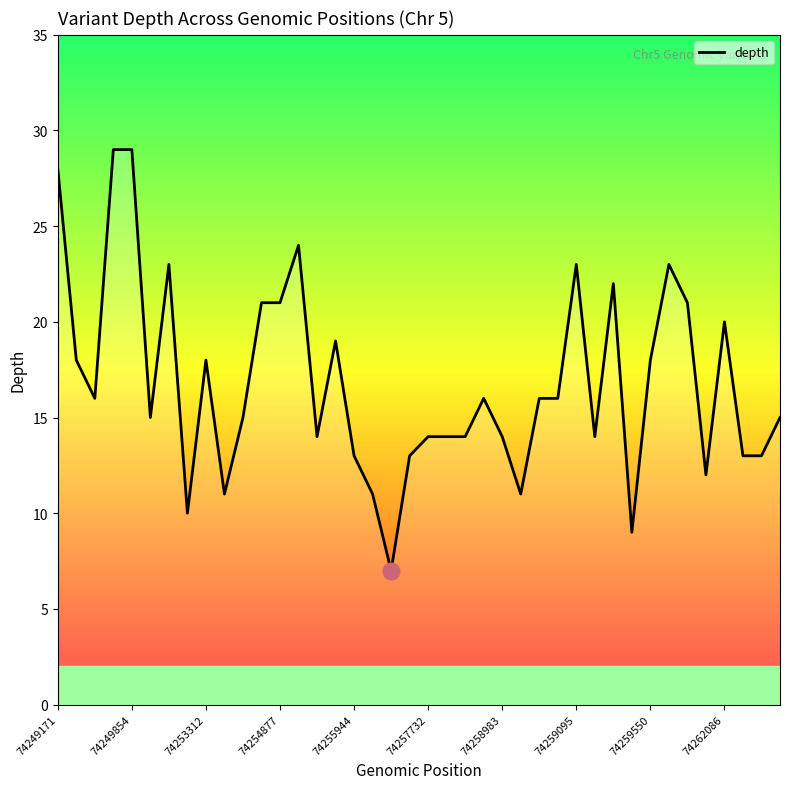

What is the greatest value displayed?

29